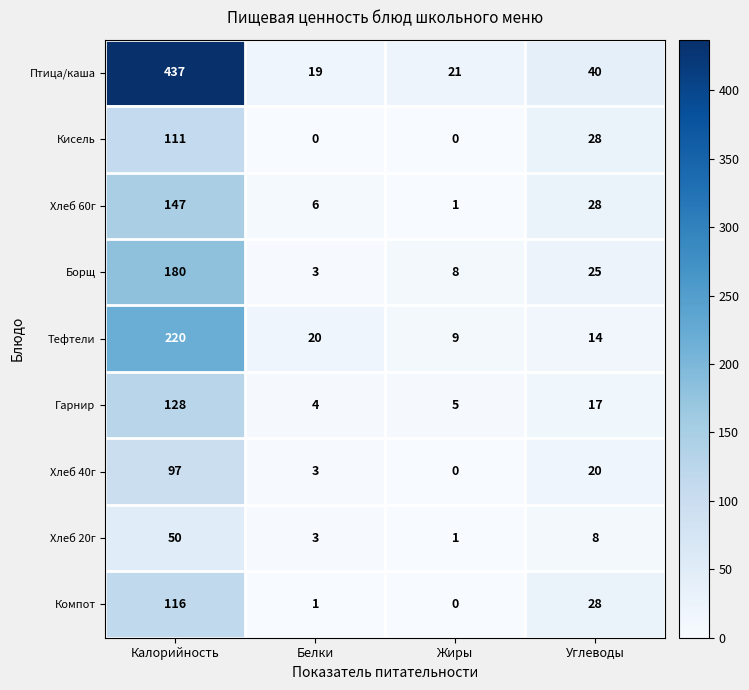

Where is Гарнир nearest to the value 66?

Углеводы